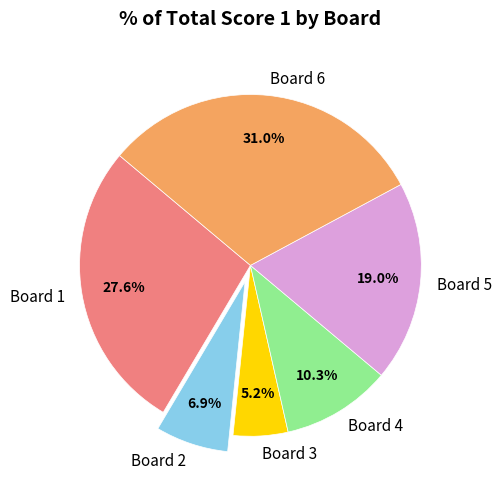

What is the total percentage of Board 3 and Board 2?

12.1%